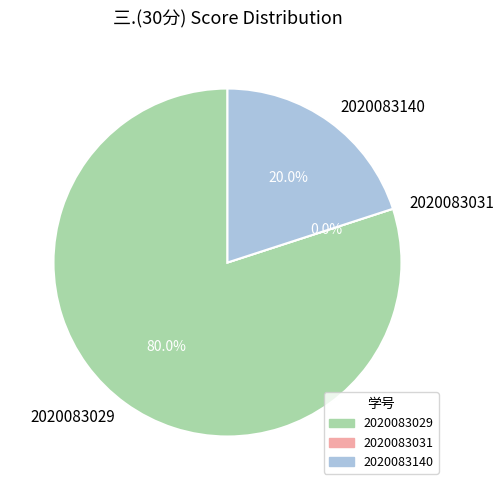

How many segments does this pie chart have?

3